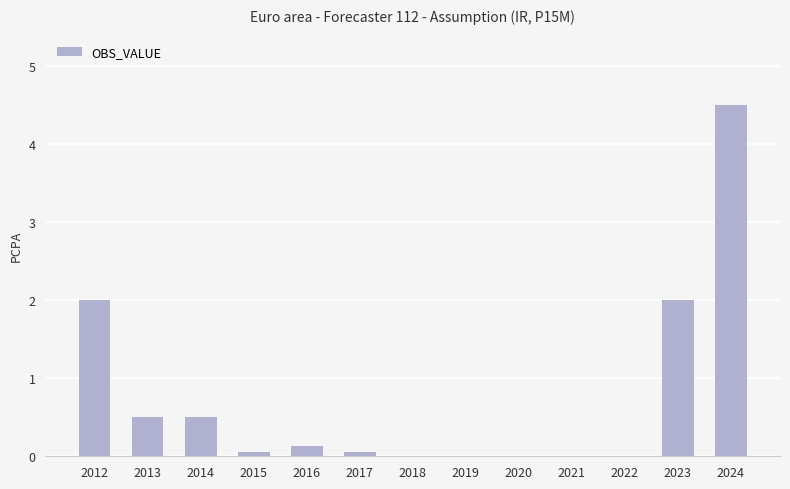

Reading left to right, extract all data points from this chart.

2.0	0.5	0.5	0.1	0.1	0.1	0.0	0.0	0.0	0.0	0.0	2.0	4.5